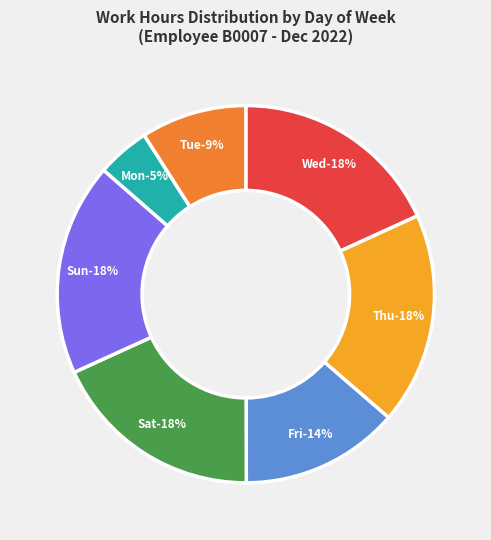

Is it true that 5 Mon is 11% of the pie?

False